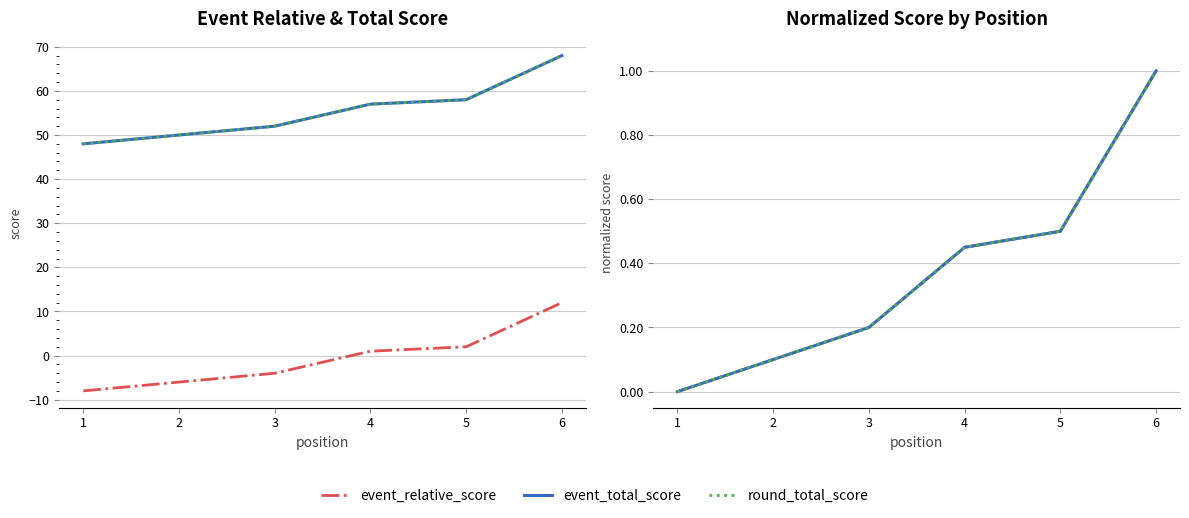

Count the number of data series in this chart.

3